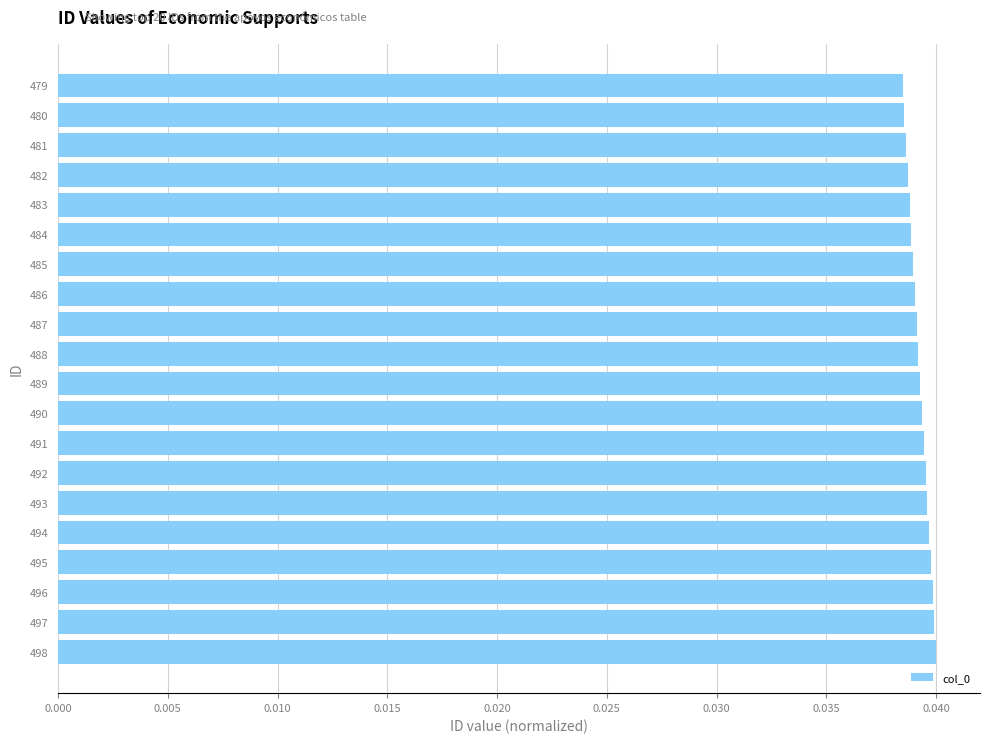

How many distinct data groups are displayed?

1